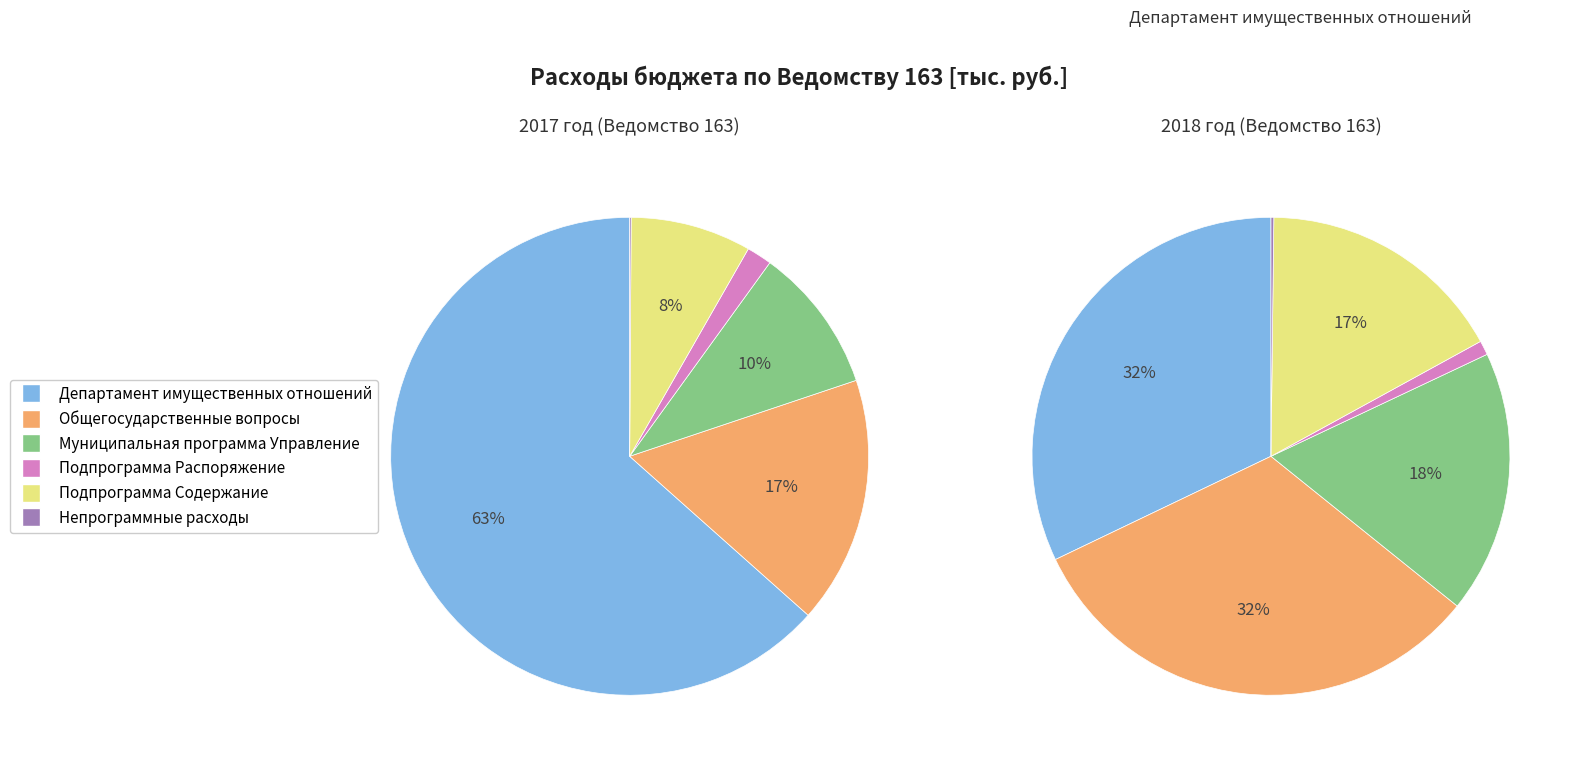

What is the total percentage of Муниципальная программа Управление and Подпрограмма Распоряжение?

11.6%